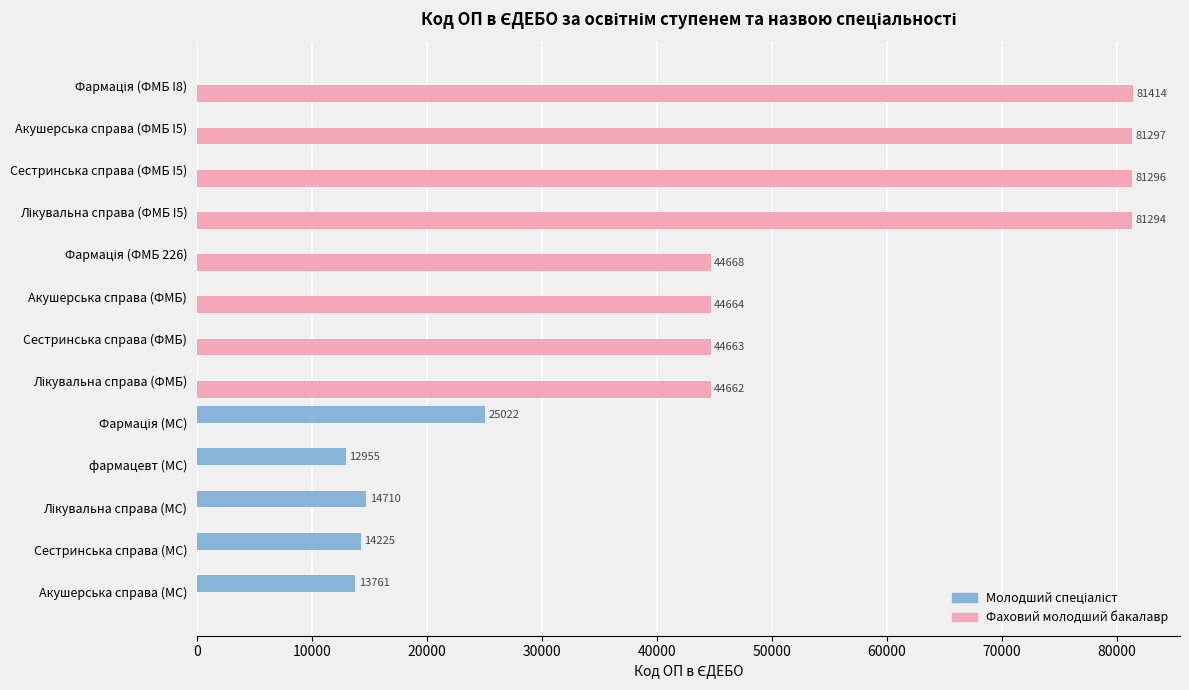

What is the total value across all series at Акушерська справа (МС)?

13761